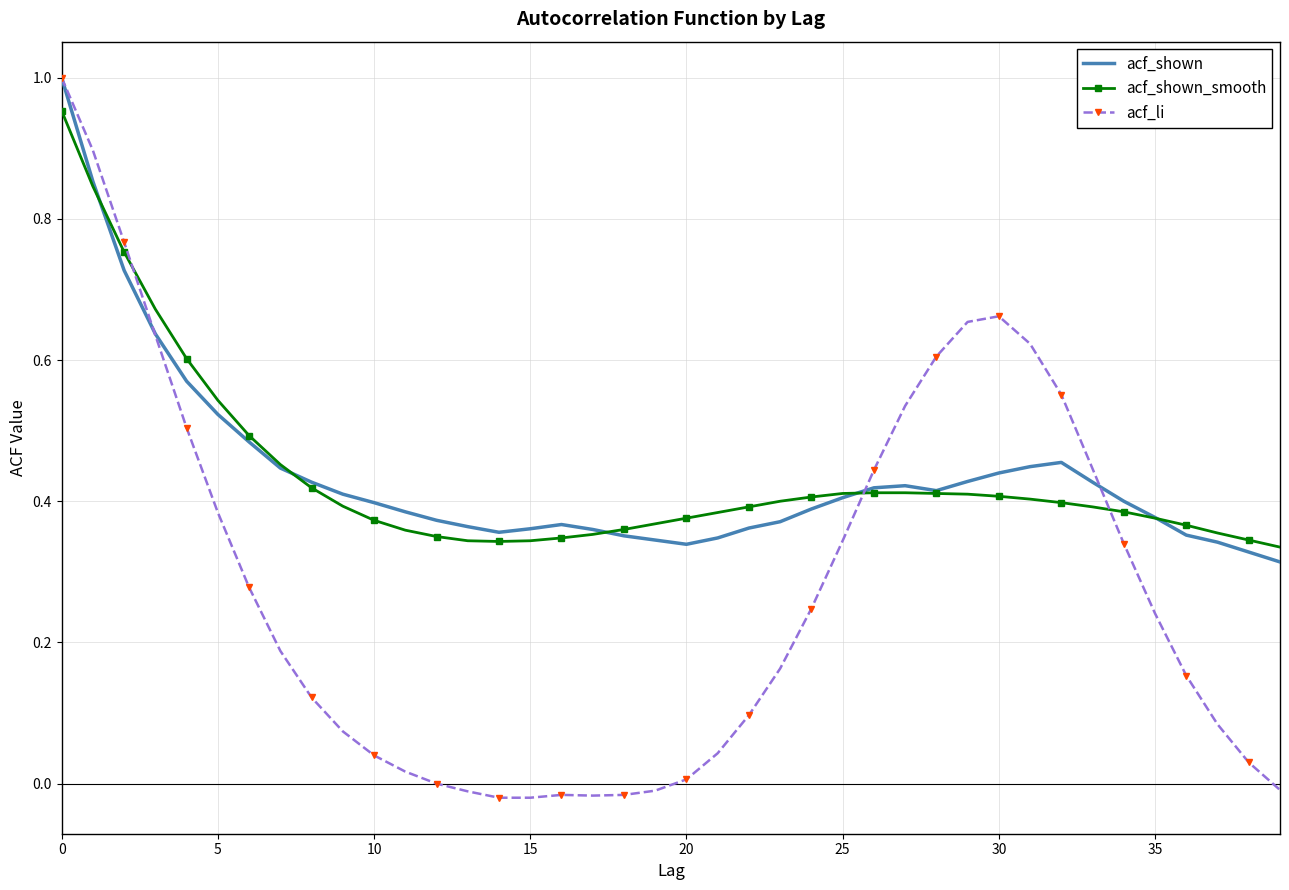

Which series has the widest spread of values?

acf_li